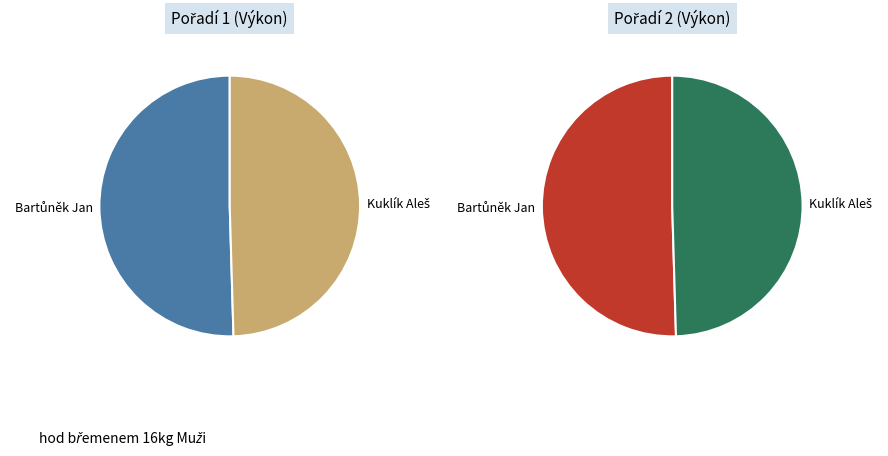

How many slices are in this pie chart?

2